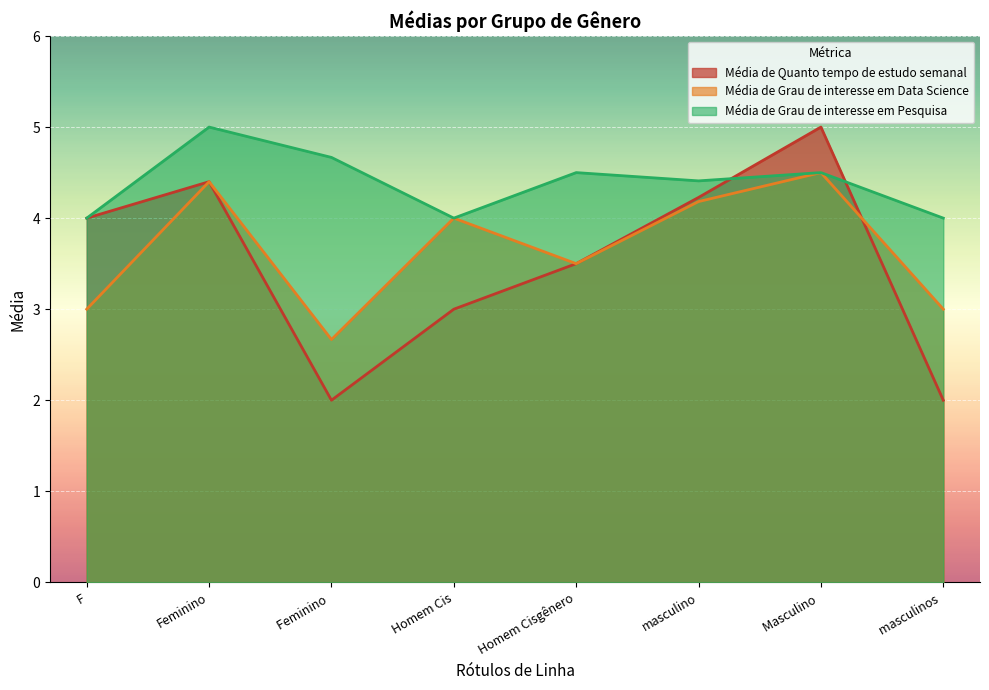

Is it true that Média de Grau de interesse em Data Science equals 3.5 at Homem Cisgênero?

True